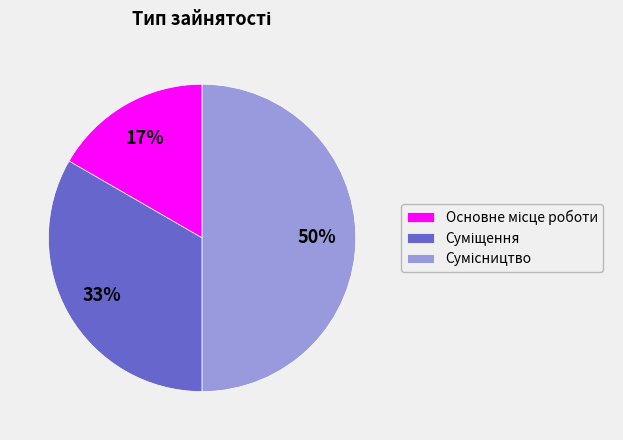

To the nearest percent, what is the average slice percentage?

33%